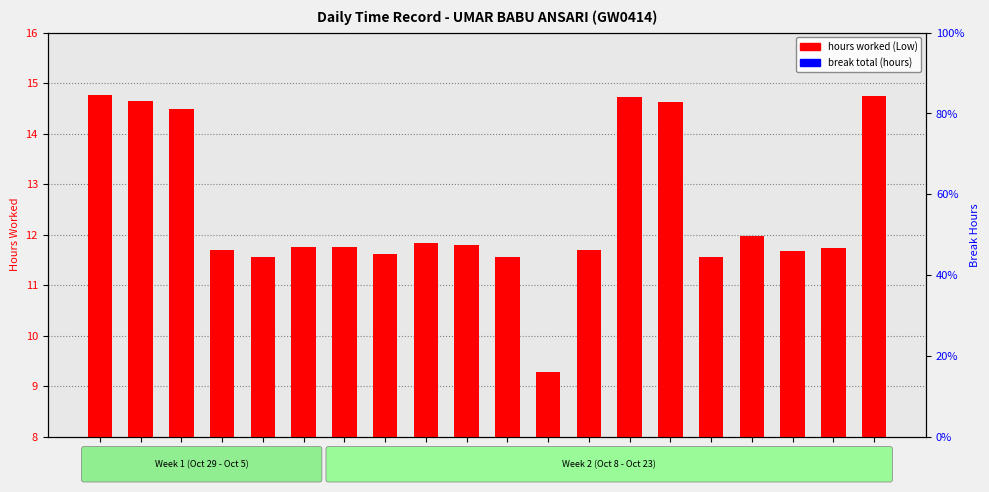

What is the total value across all series at Day 29?

14.8